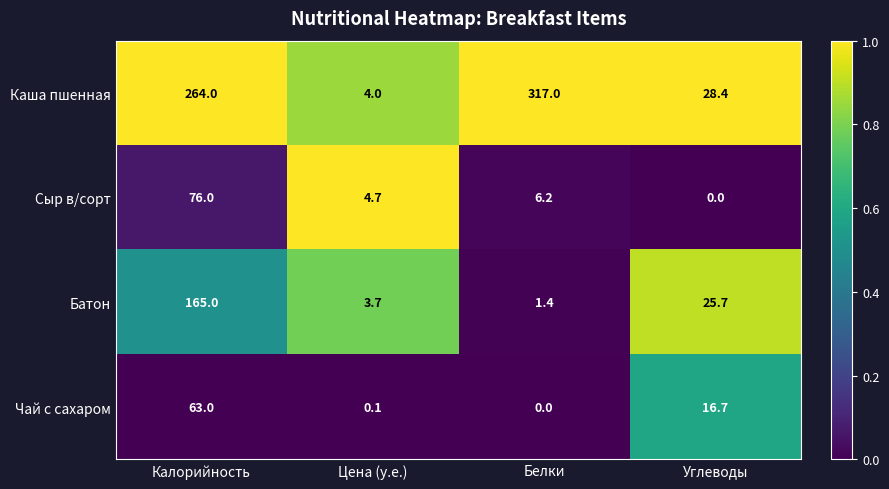

What is the sum of the Чай с сахаром values at Углеводы and Цена (у.е.)?

16.8